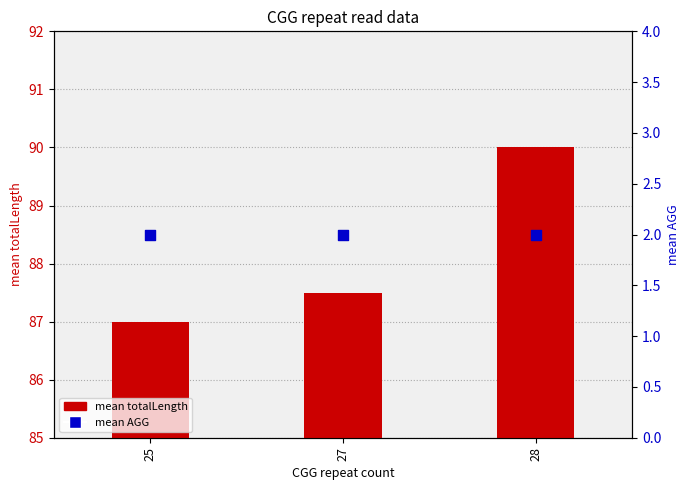

What are all the series names shown in the legend?

mean totalLength, mean AGG